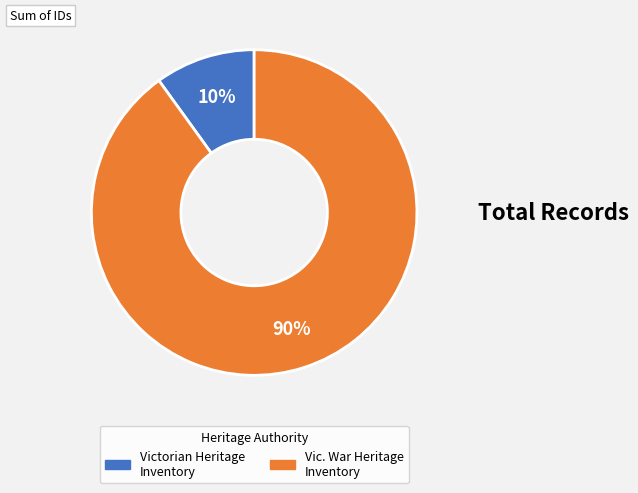

Which slice is the largest?

Vic. War Heritage Inventory